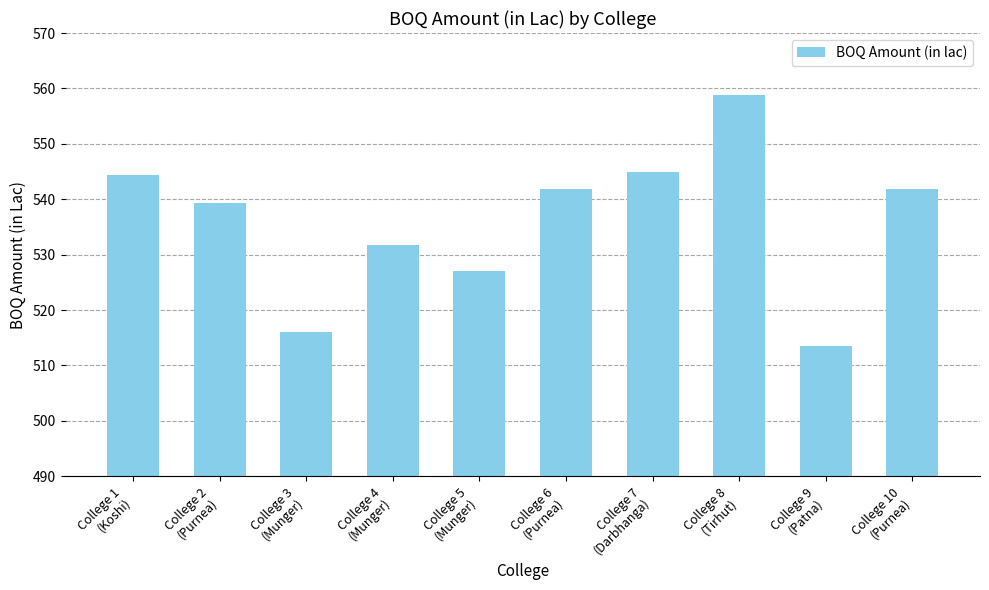

What is the sum of all values?

5359.4